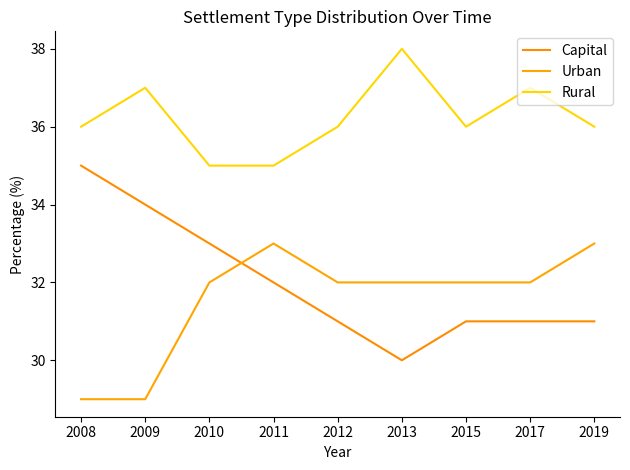

How many lines are shown in the chart?

3